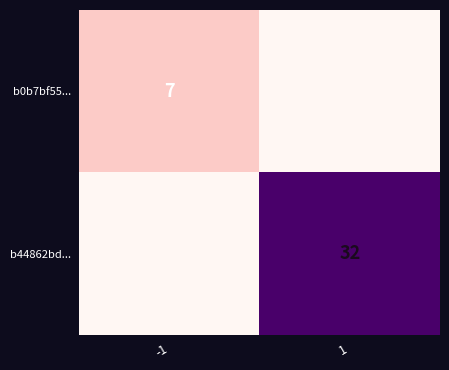

What is the spread (max minus min) of values at -1?

7